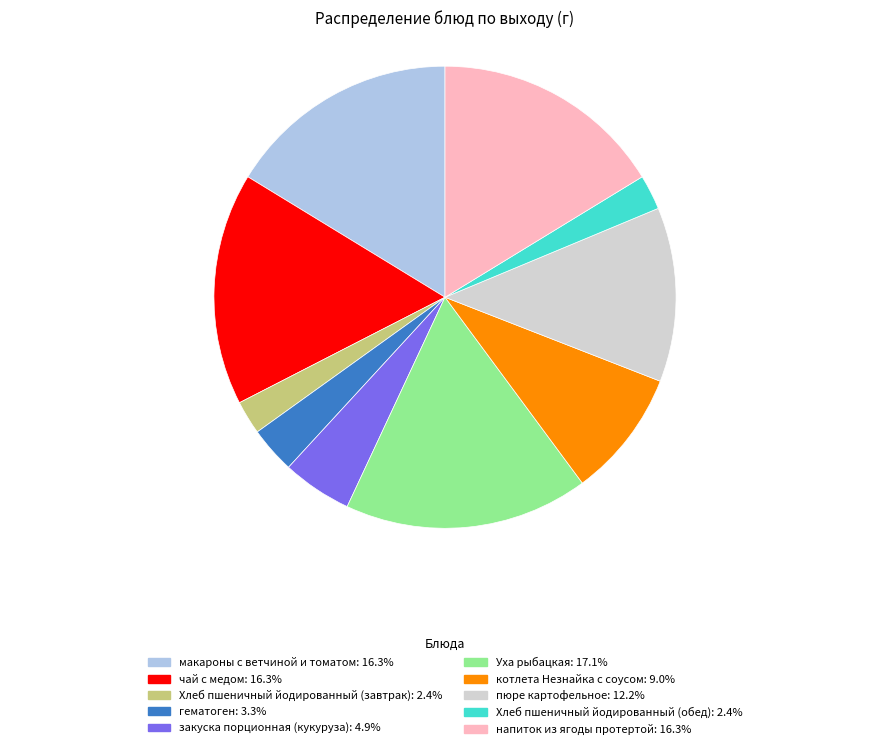

Is it true that котлета Незнайка с соусом is 1% of the pie?

False